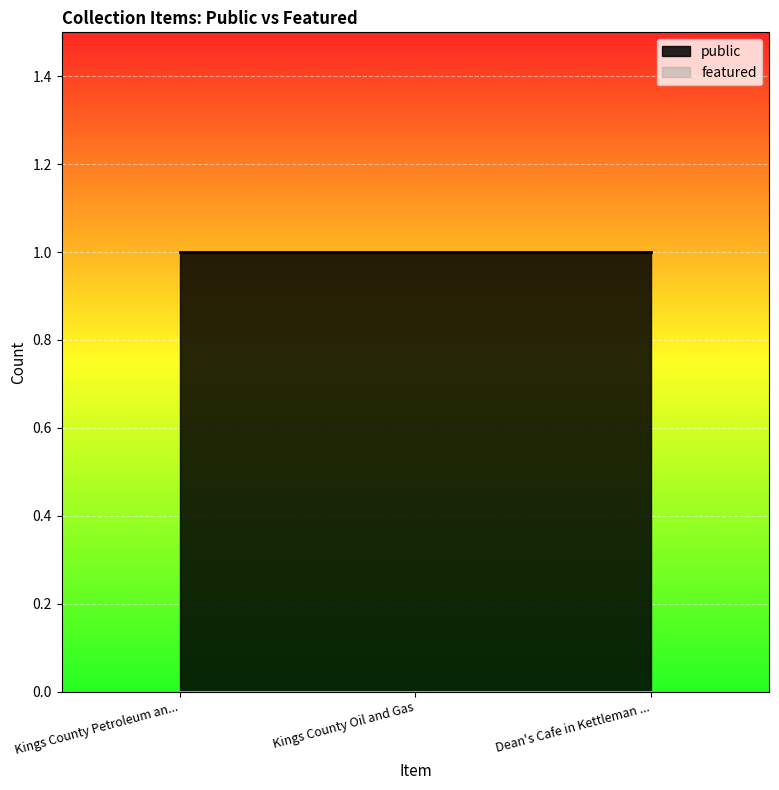

Which series has the largest total across all categories?

public